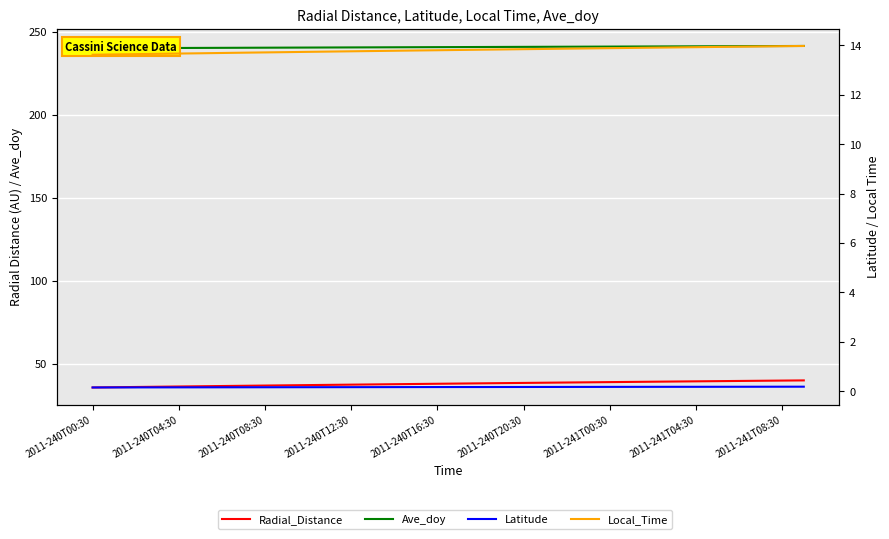

What is the difference between the second highest and second lowest values in the Local_Time series?

0.3